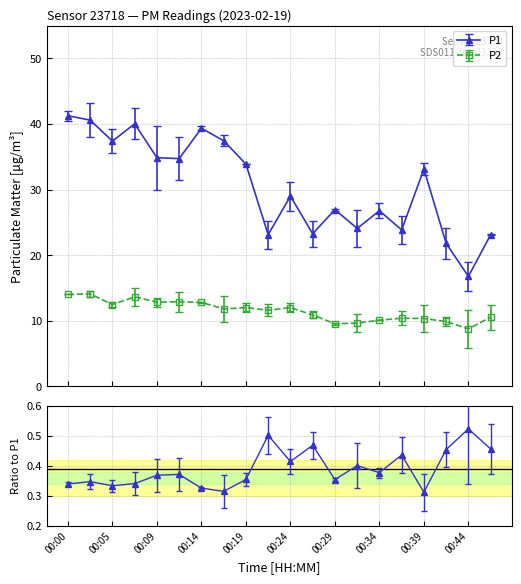

True or false: P1 and P2 intersect in this chart.

False